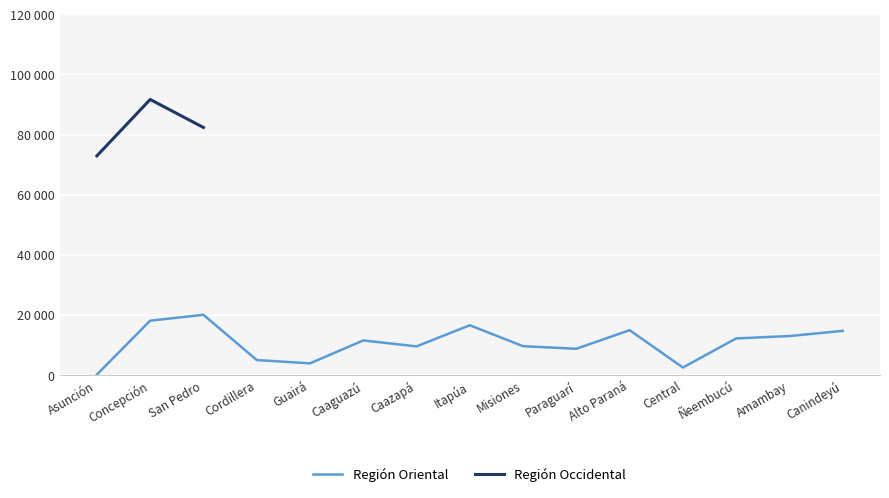

Is this an area chart (filled region under the line)?

No